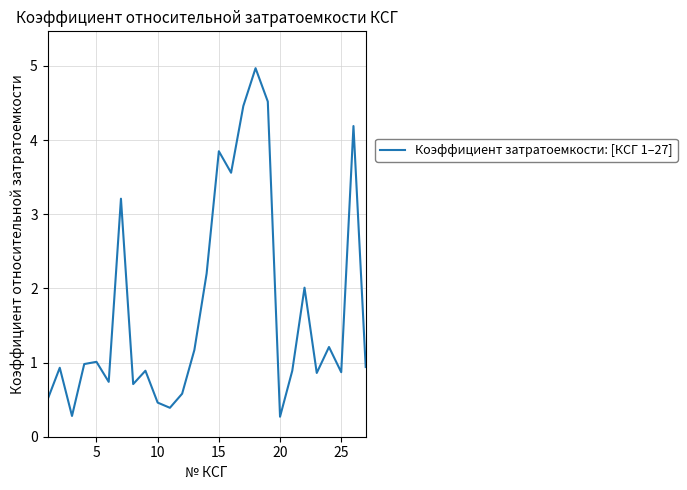

What is the smallest value displayed?

0.3